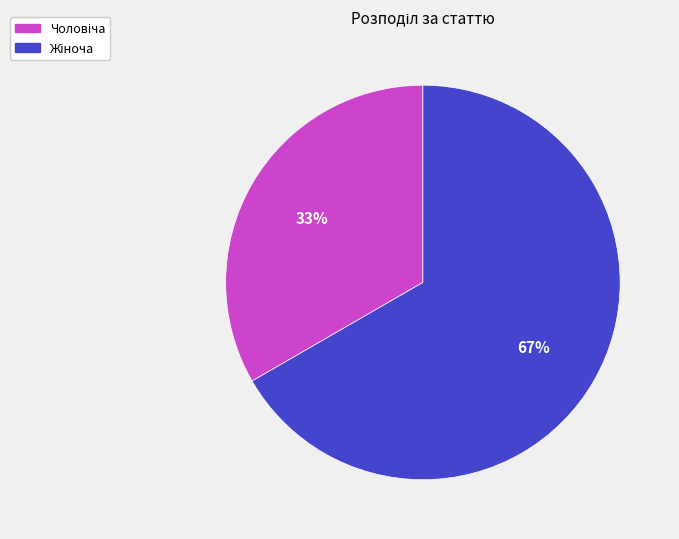

To the nearest percent, what is the average slice percentage?

50%